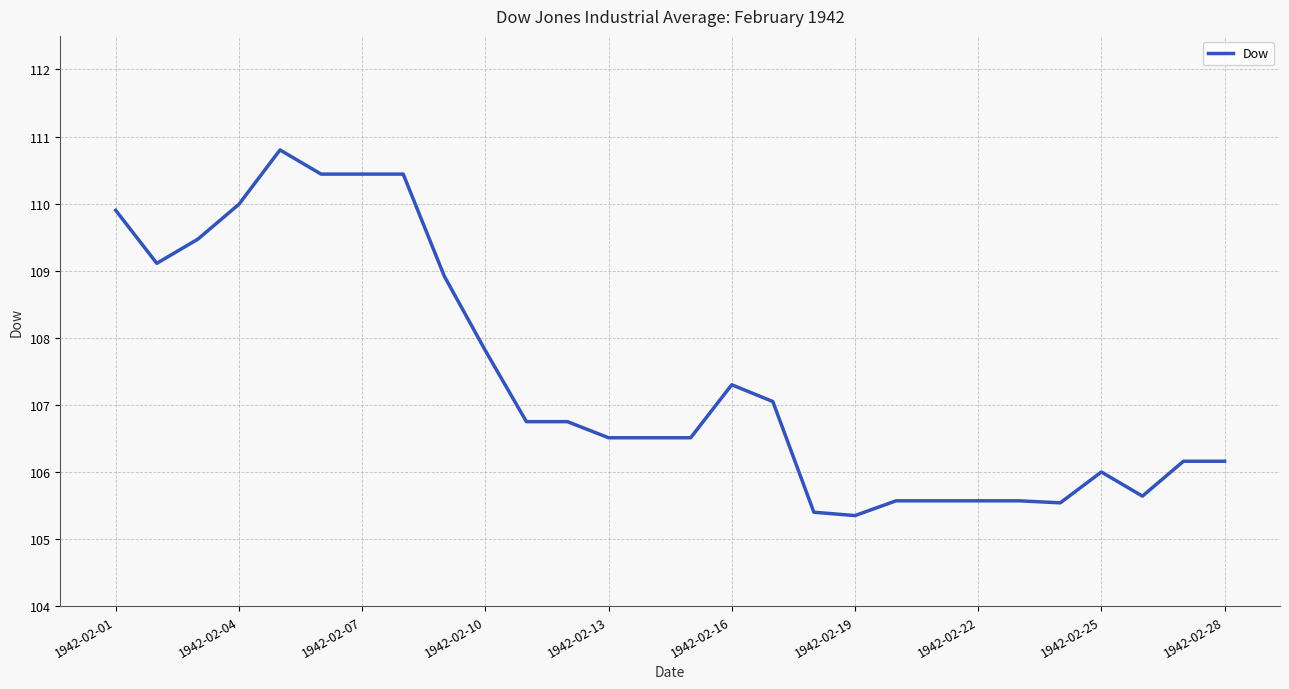

What is the greatest value displayed?

110.8